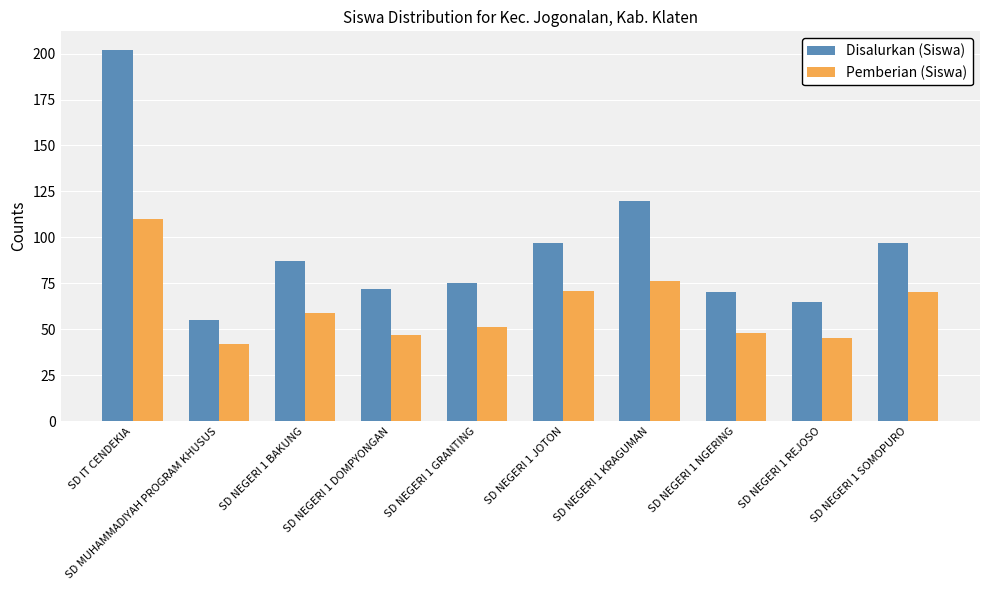

What is the sum of the Disalurkan (Siswa) values at SD NEGERI 1 KRAGUMAN and SD NEGERI 1 REJOSO?

185